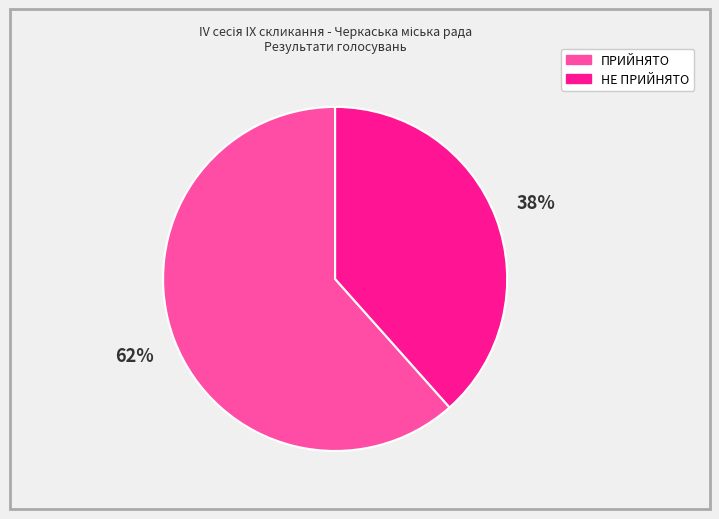

Do НЕ ПРИЙНЯТО and ПРИЙНЯТО together represent more than half of the pie?

Yes